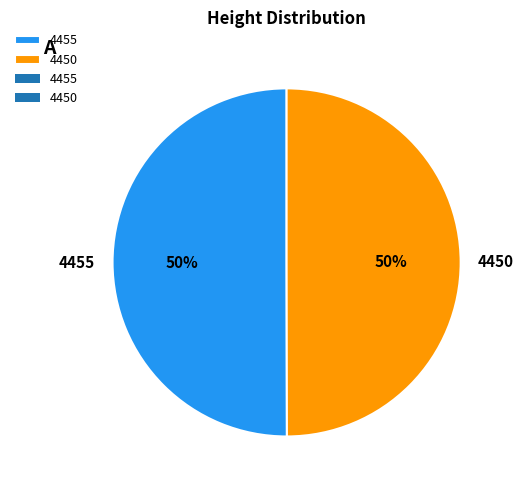

The 4450 slice represents 56% of the pie. True or false?

False